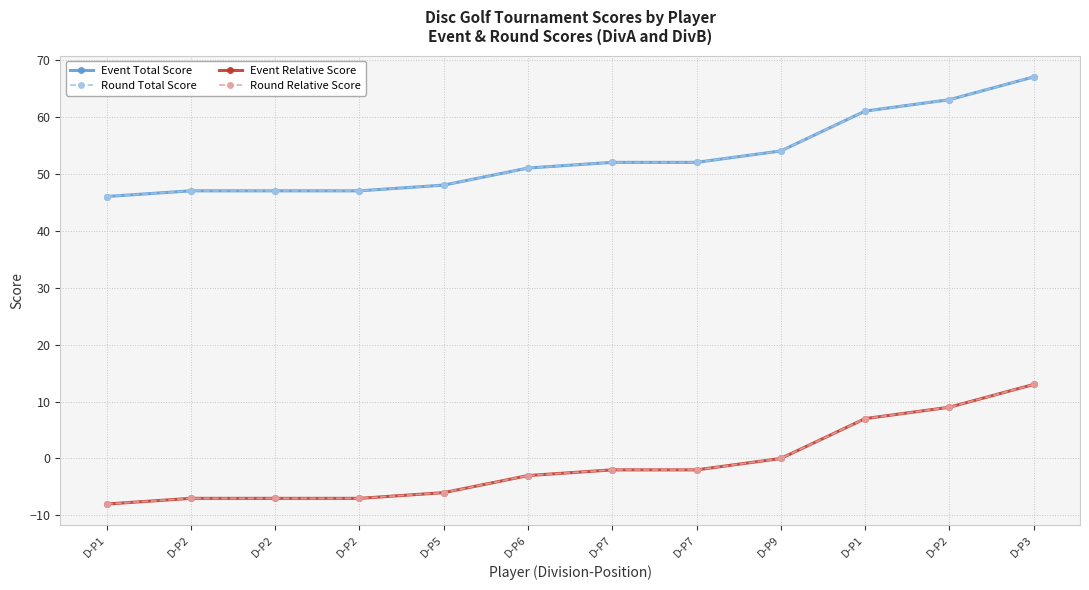

What is the minimum value for Event Relative Score?

-8